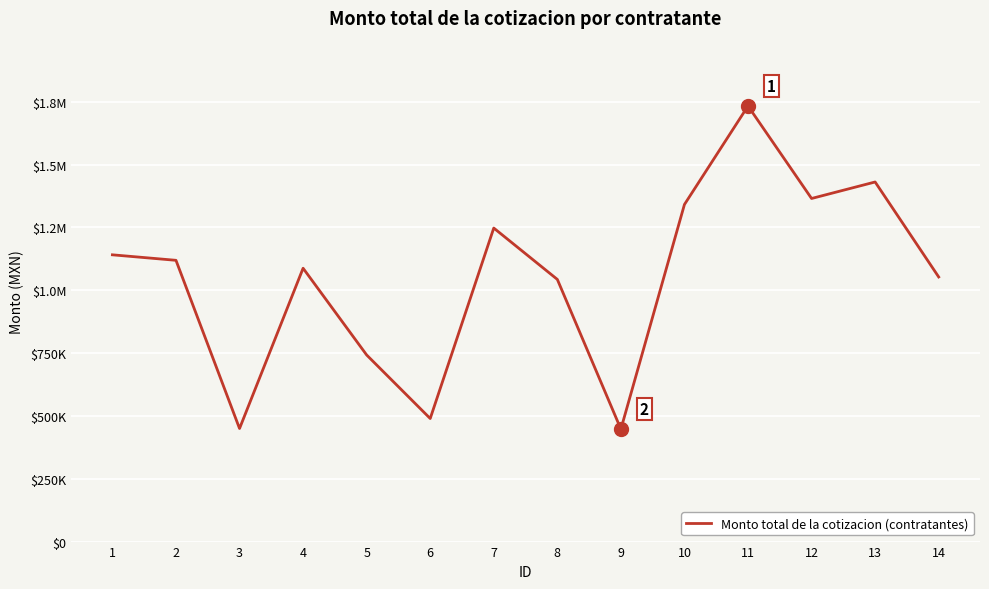

Which has a higher value, 3 or 8?

8